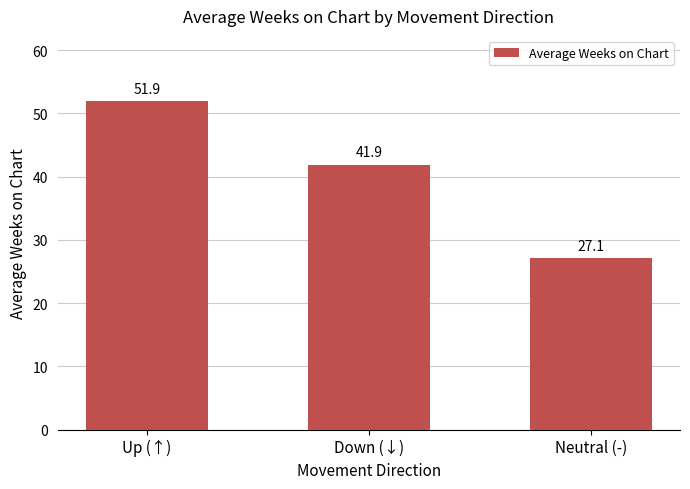

True or false: the data shows 27.1 at Neutral (-).

True